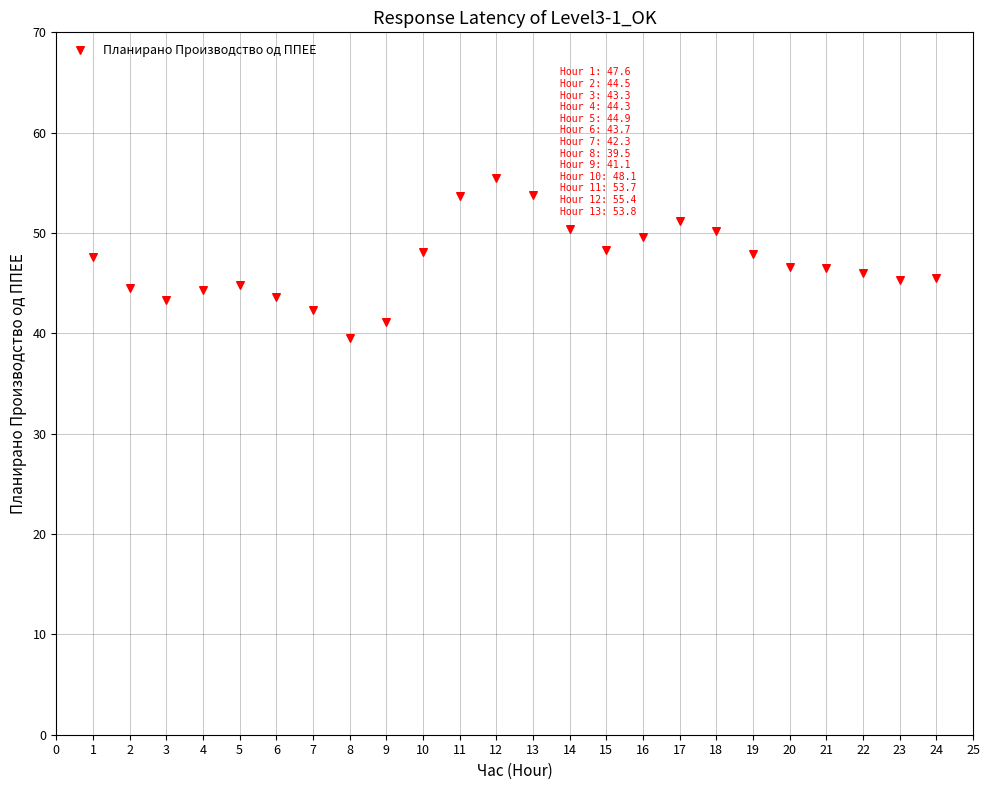

What is the range of X values (max minus min)?

23.0